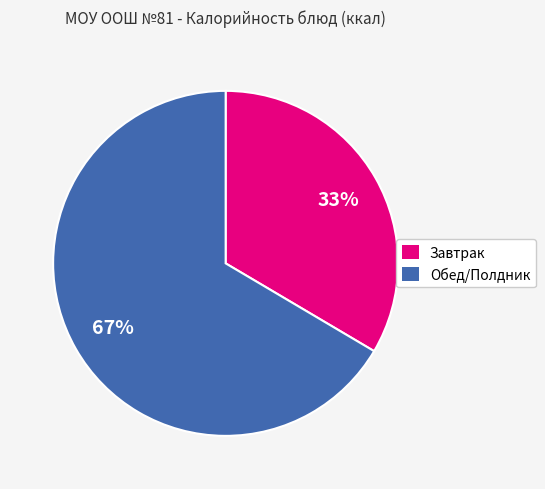

Is there any slice that represents more than half of the pie?

Yes